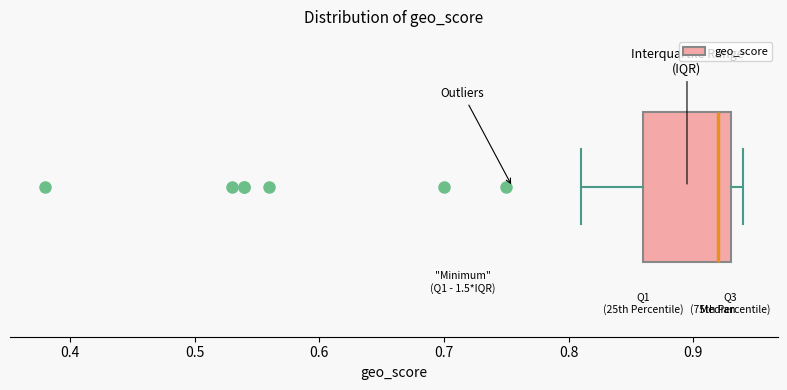

Transcribe this box plot: give where the median line is, the range the box spans, and where the two whiskers end, as read against the x-axis. The values are not printed on the chart, so give them approximately, as read against the axis.

median 0.92, box 0.86 to 0.93, whiskers 0.81 to 0.94